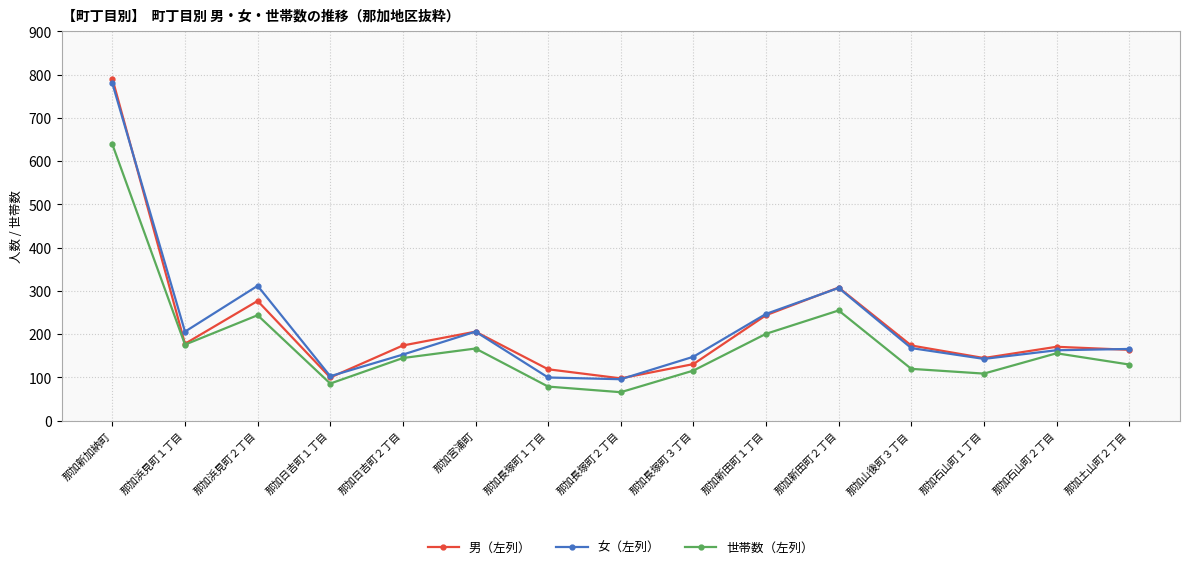

What is the value of the 男（左列） point at the 1st from the left?

791